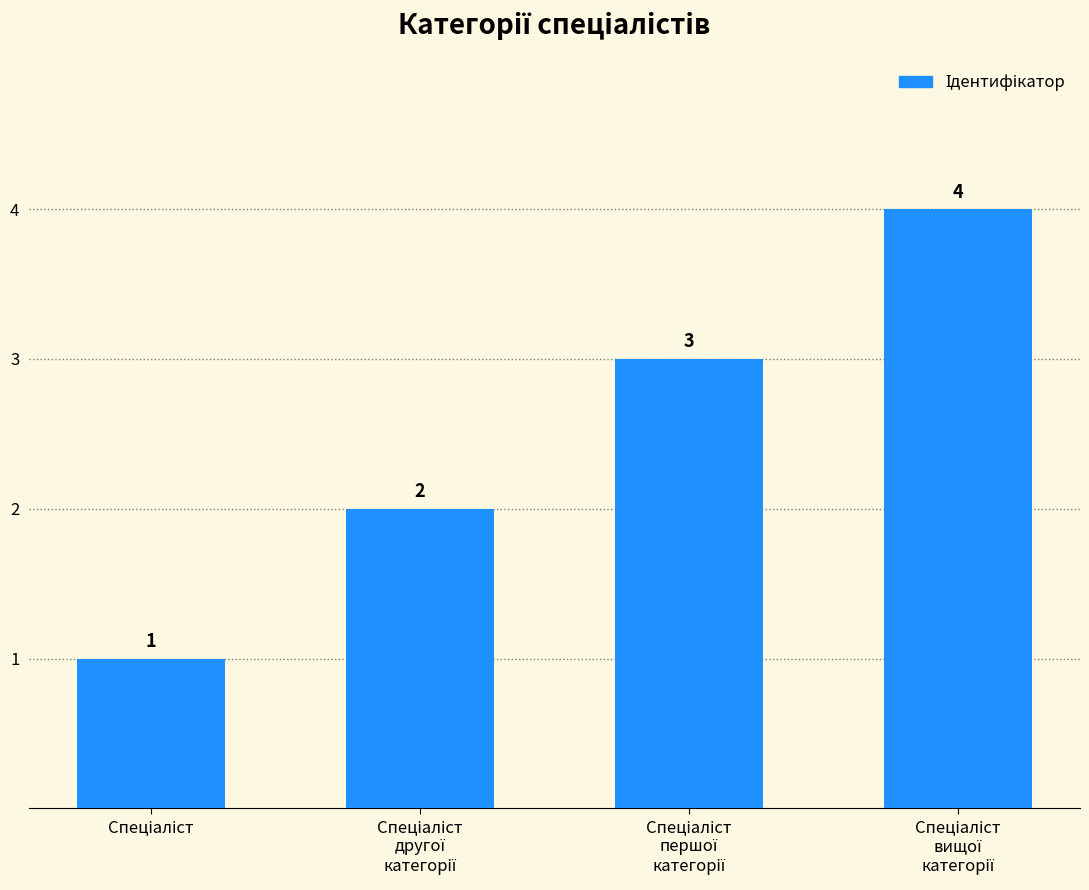

What is the greatest value displayed?

4